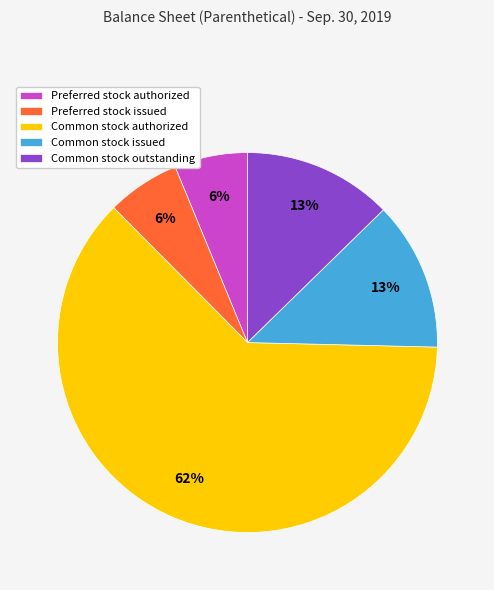

How many slices are in this pie chart?

5